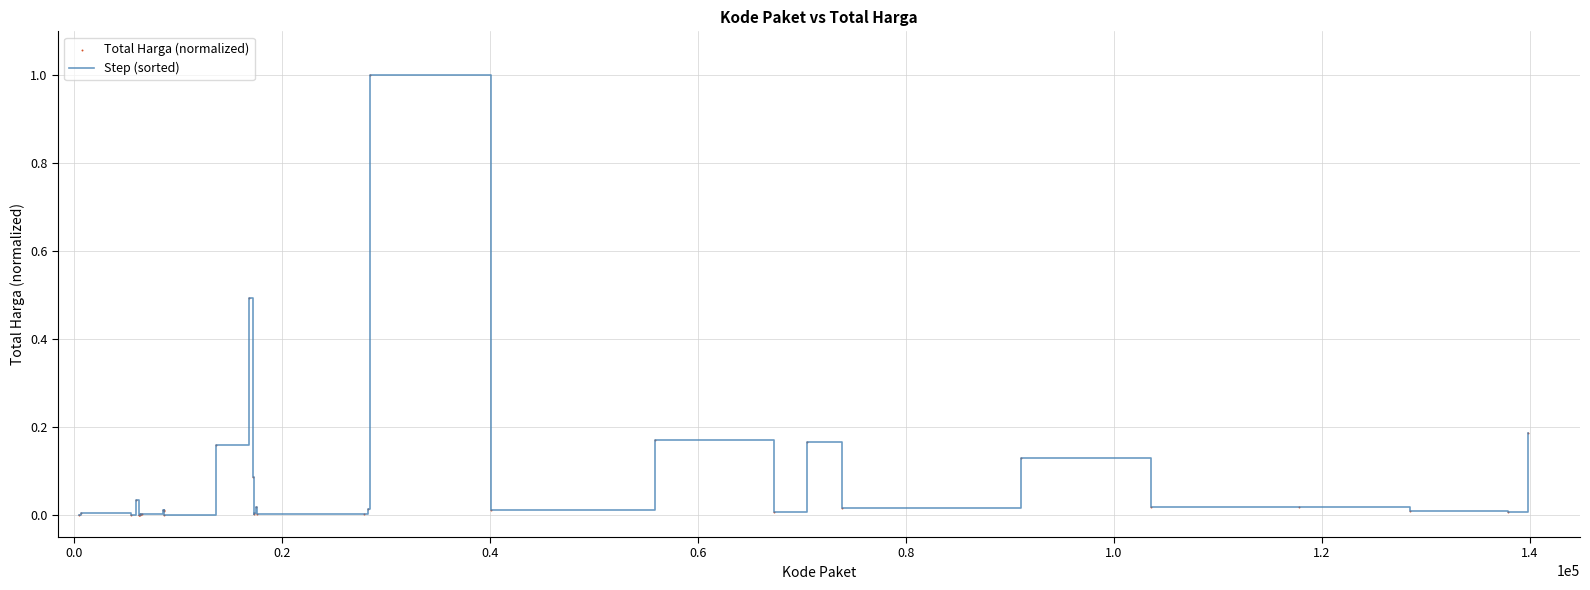

What is the difference between the maximum and minimum values?

1.0